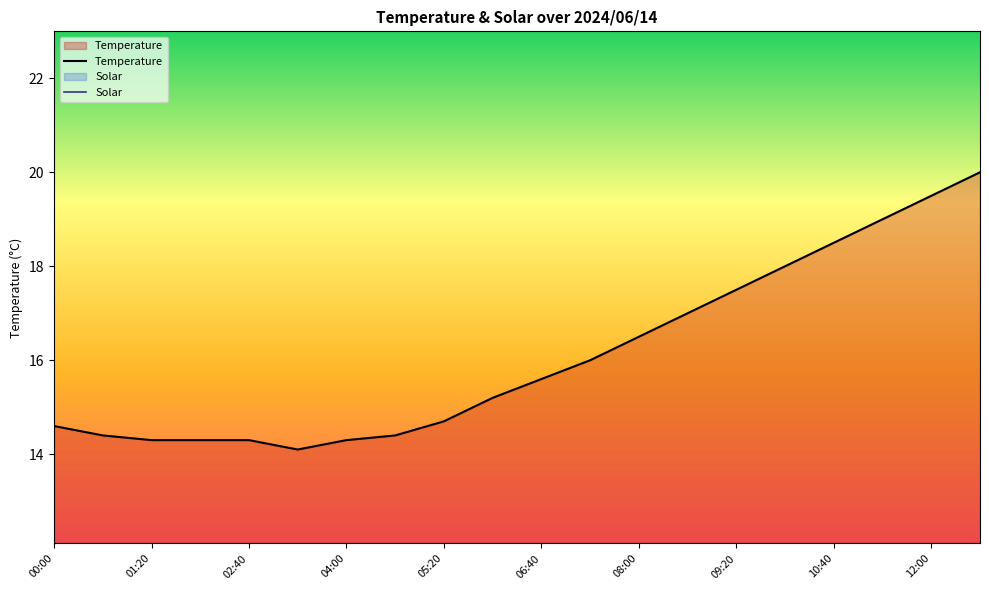

What is the sum of all Temperature values?

322.2